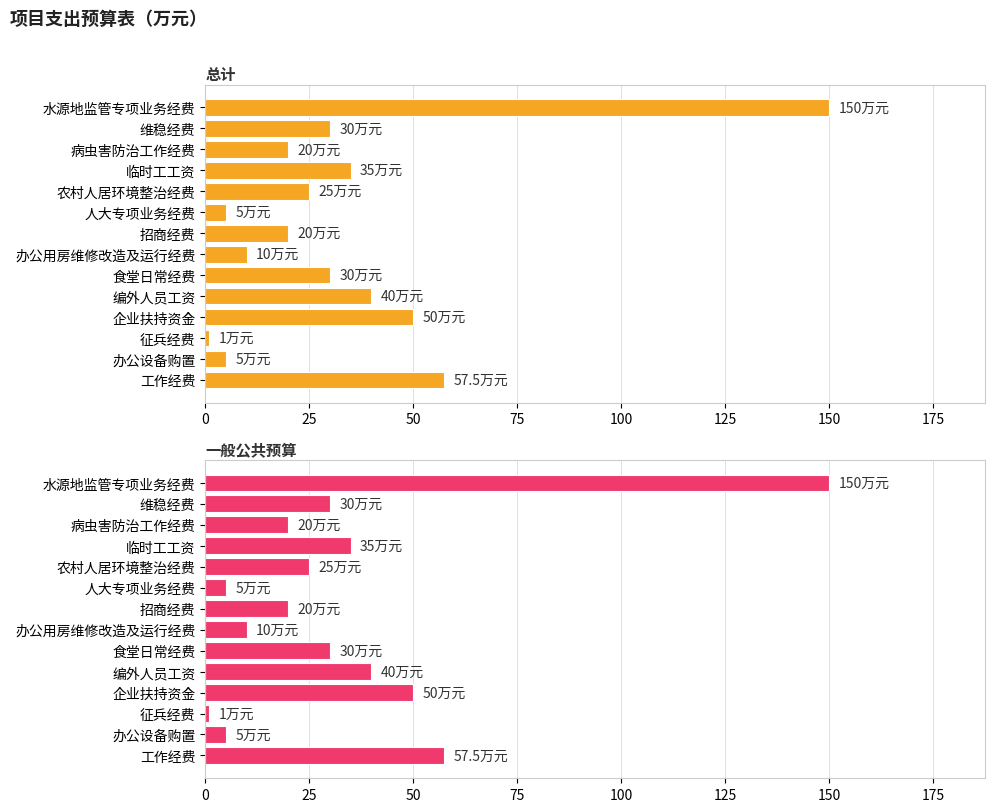

The 一般公共预算 series shows 45.6 at 0. True or false?

False